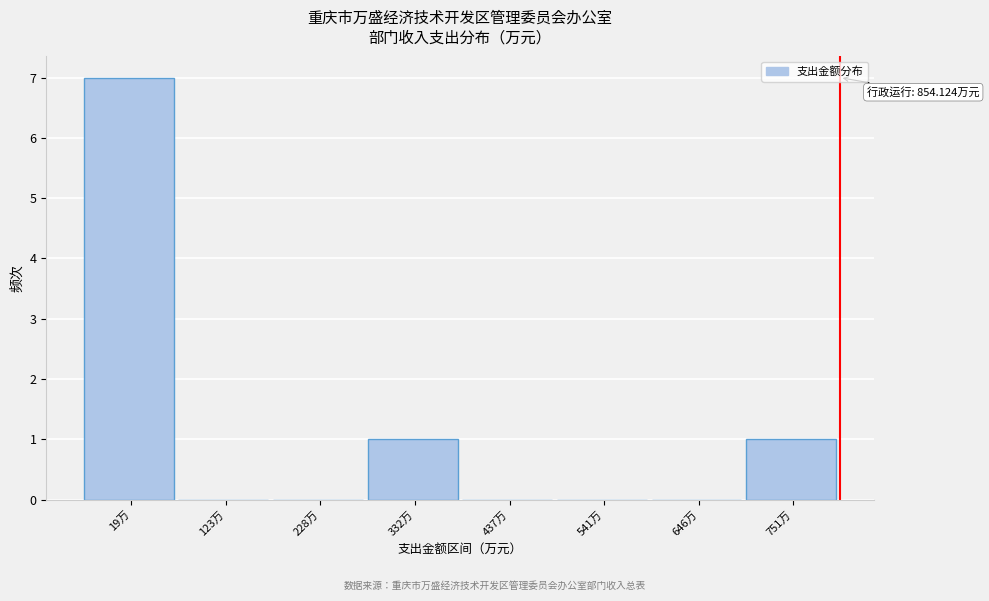

Reading left to right, extract all data points from this chart.

19万=7	123万=0	228万=0	332万=1	437万=0	541万=0	646万=0	751万=1